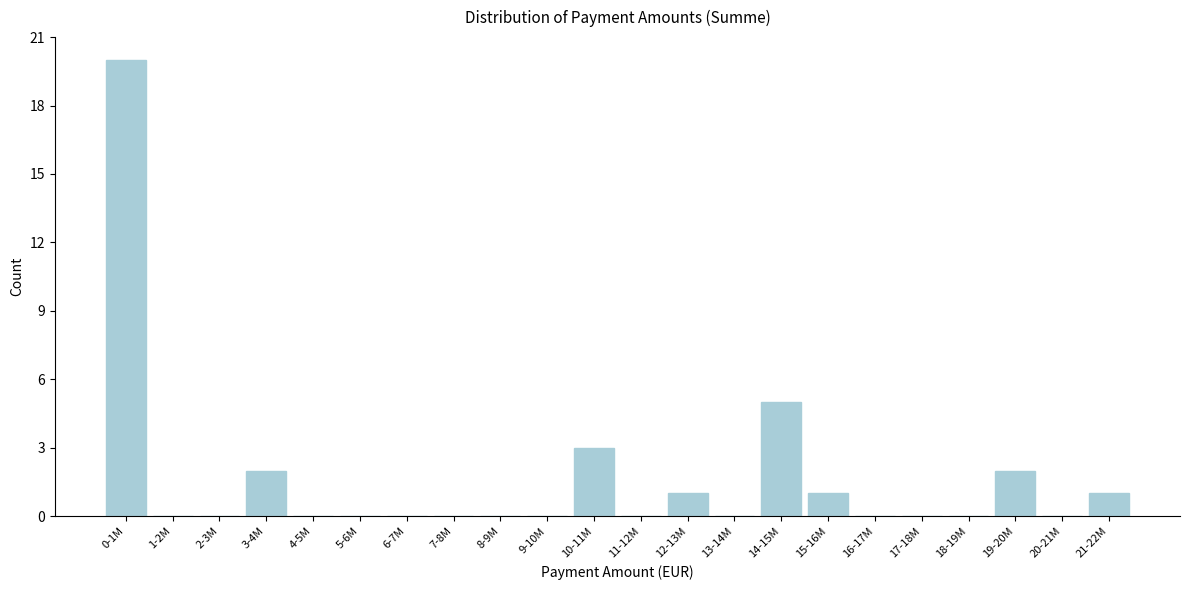

Reading left to right, transcribe all the data shown in this chart.

0-1M=20	1-2M=0	2-3M=0	3-4M=2	4-5M=0	5-6M=0	6-7M=0	7-8M=0	8-9M=0	9-10M=0	10-11M=3	11-12M=0	12-13M=1	13-14M=0	14-15M=5	15-16M=1	16-17M=0	17-18M=0	18-19M=0	19-20M=2	20-21M=0	21-22M=1